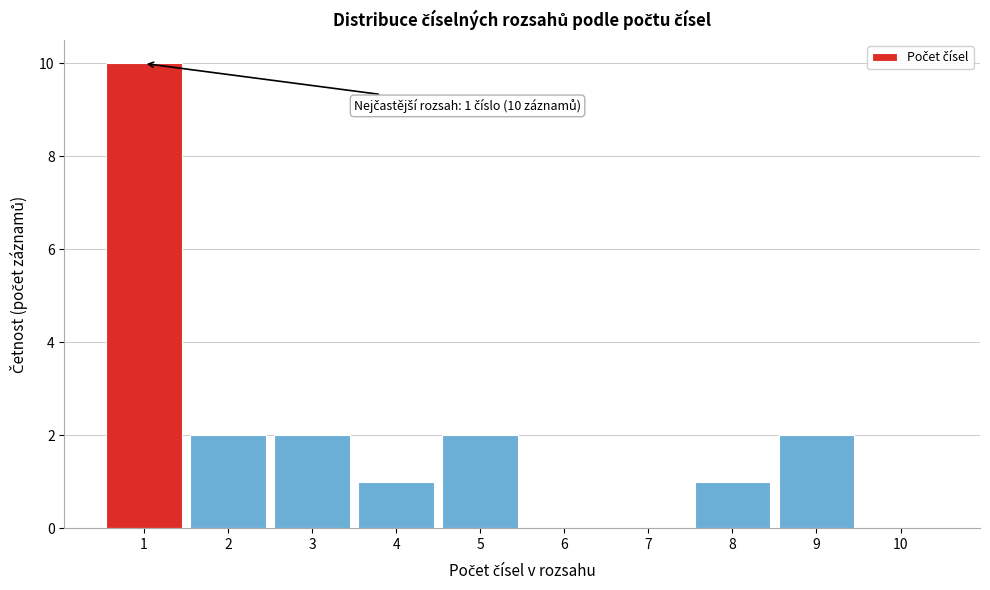

Over which range of the x-axis is the bar tallest?

0.5 to 1.5